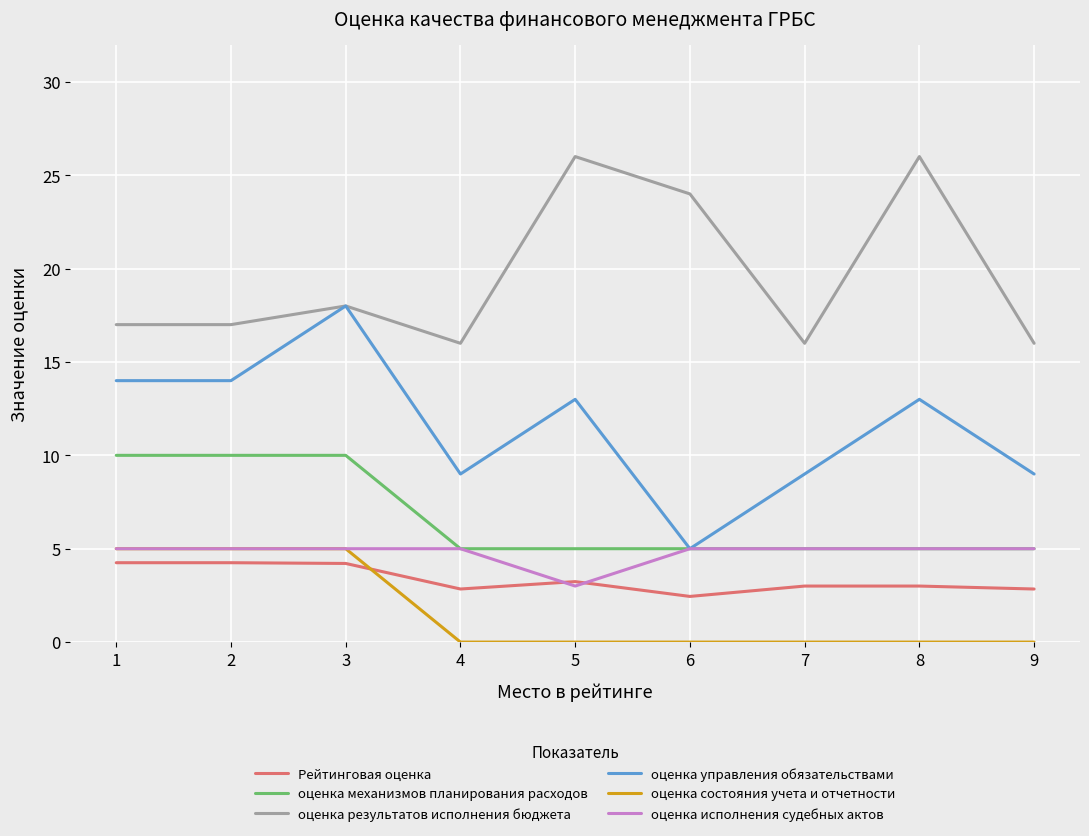

What is the total value across all series at 6?

41.4